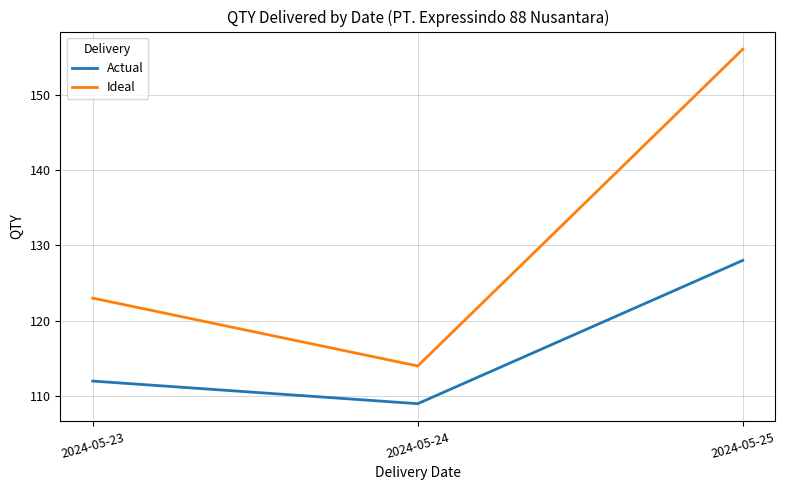

What is the minimum value for Ideal?

114